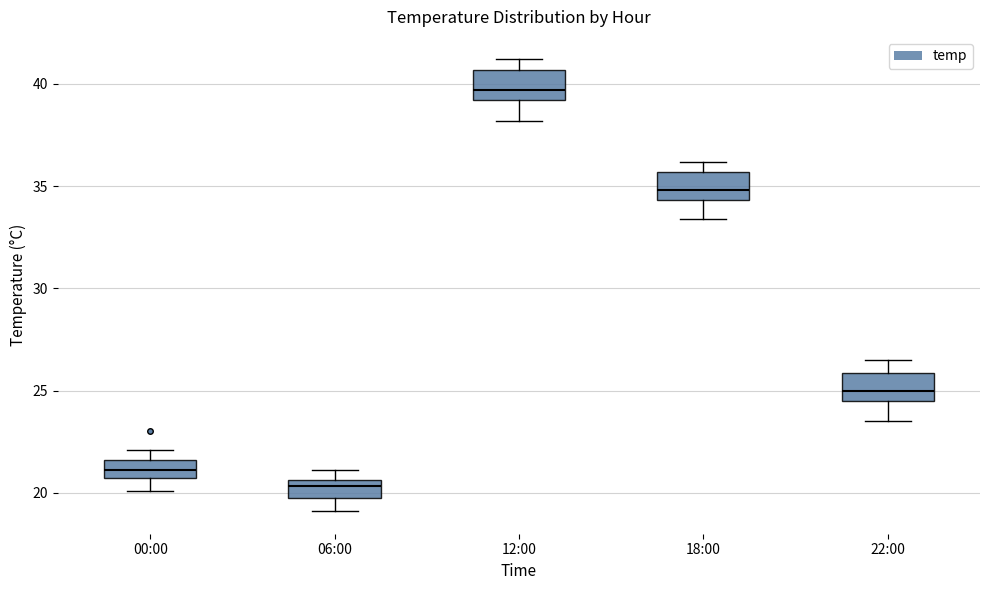

Reading left to right, transcribe this box plot: for each box, give where its median line is, the range the box spans, and where its two whiskers end, as read against the y-axis. The values are not printed on the chart, so give them approximately, as read against the axis.

00:00: median 21.0, box 20.5 to 21.5, whiskers 20.0 to 22.0
06:00: median 20.5 (just below the box's upper edge), box 19.5 to 20.5, whiskers 19.0 to 21.0
12:00: median 39.5, box 39.0 to 40.5, whiskers 38.0 to 41.0
18:00: median 35.0, box 34.5 to 35.5, whiskers 33.5 to 36.0
22:00: median 25.0, box 24.5 to 26.0, whiskers 23.5 to 26.5